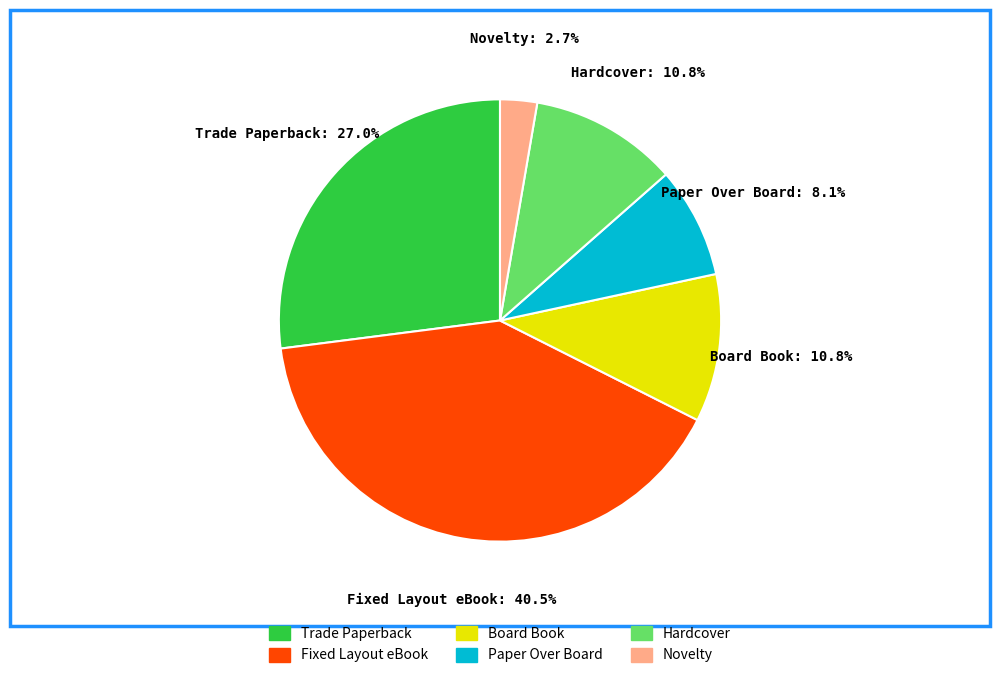

Which has a higher value, Novelty or Board Book?

Board Book